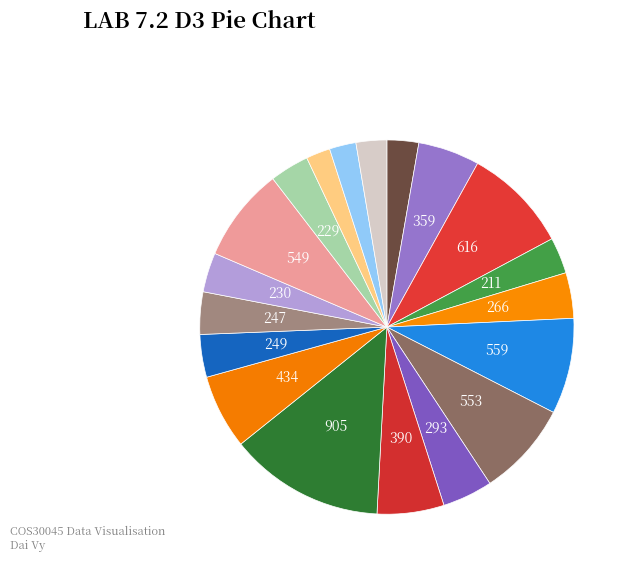

Rank the categories by value from lowest to highest.

2023-05, 2023-06, 2023-07, 2022-01, 2022-04, 2023-04, 2023-02, 2023-01, 2022-12, 2022-05, 2022-08, 2022-02, 2022-09, 2022-11, 2023-03, 2022-07, 2022-06, 2022-03, 2022-10